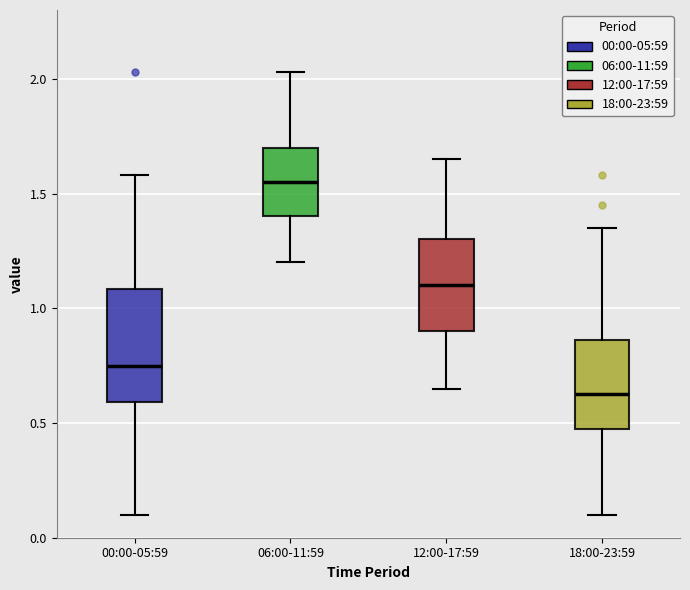

Reading left to right, read every box against the y-axis: the position of its median line, the range the box covers, and the ends of its whiskers. The values are not printed on the chart, so give them approximately, as read against the axis.

00:00-05:59: median 0.75, box 0.60 to 1.10, whiskers 0.10 to 1.60
06:00-11:59: median 1.55, box 1.40 to 1.70, whiskers 1.20 to 2.05
12:00-17:59: median 1.10, box 0.90 to 1.30, whiskers 0.65 to 1.65
18:00-23:59: median 0.65, box 0.50 to 0.85, whiskers 0.10 to 1.35